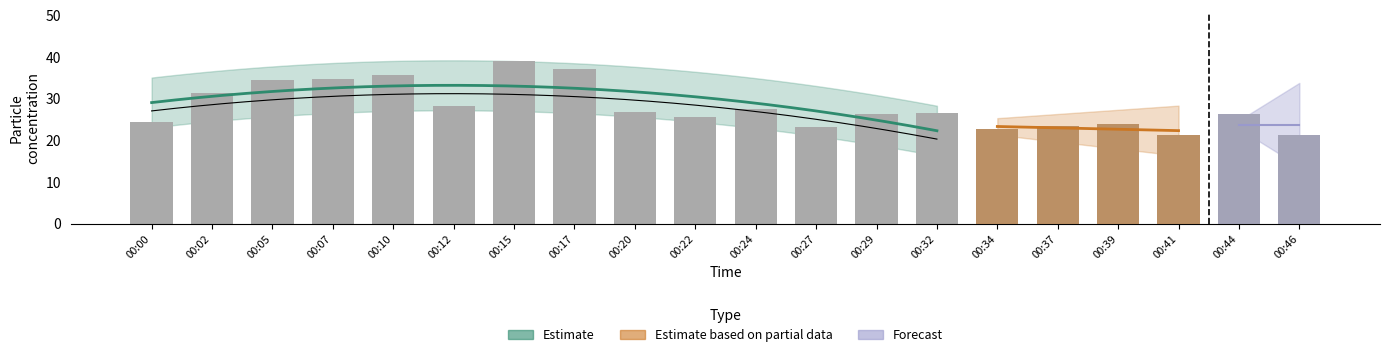

Rank the categories by value from lowest to highest.

00:46, 00:41, 00:34, 00:27, 00:37, 00:39, 00:00, 00:22, 00:29, 00:44, 00:32, 00:20, 00:24, 00:12, 00:02, 00:05, 00:07, 00:10, 00:17, 00:15